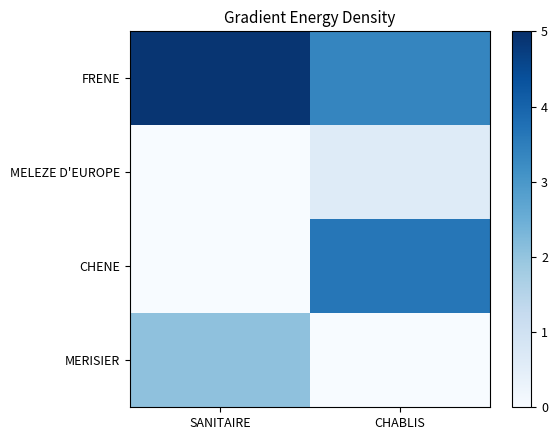

Reading left to right, what are all the values shown in this chart?

FRENE: SANITAIRE=4.9	CHABLIS=3.4
MELEZE D'EUROPE: SANITAIRE=0.0	CHABLIS=0.6
CHENE: SANITAIRE=0.0	CHABLIS=3.6
MERISIER: SANITAIRE=2.1	CHABLIS=0.0